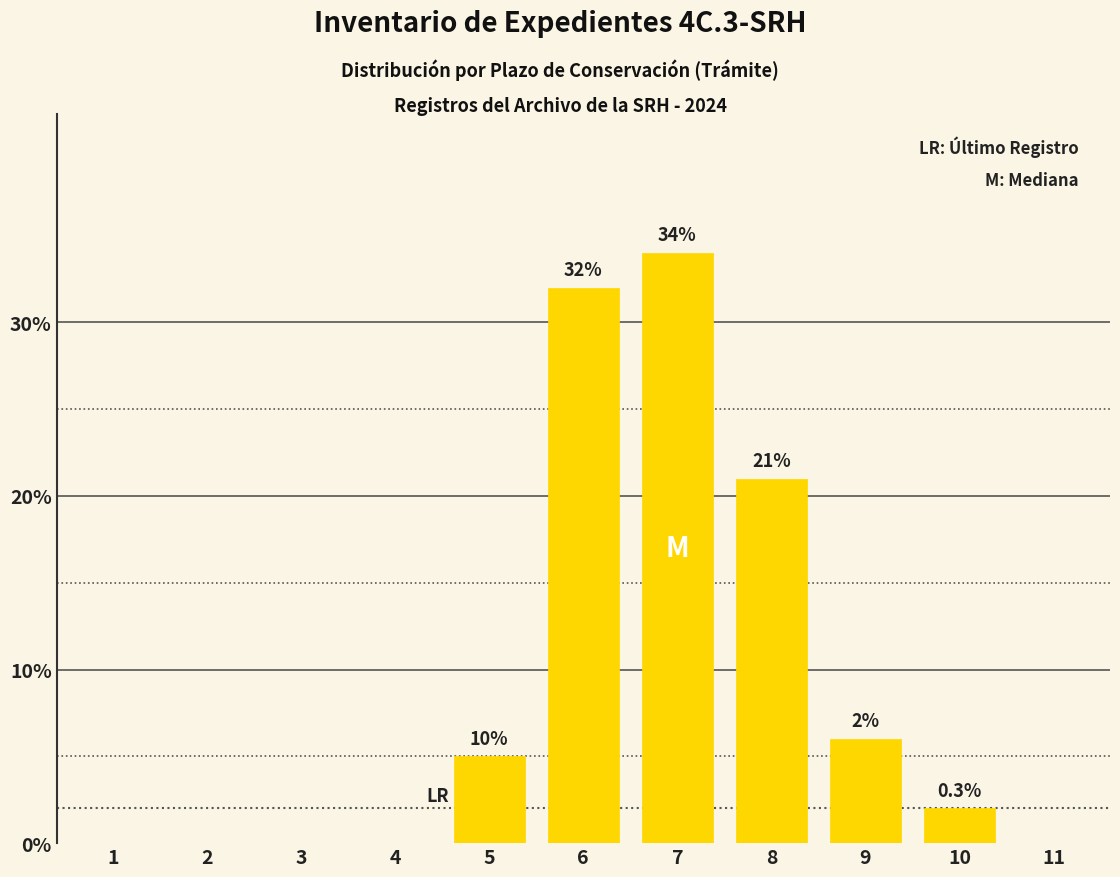

Where does the data first go above 2?

5